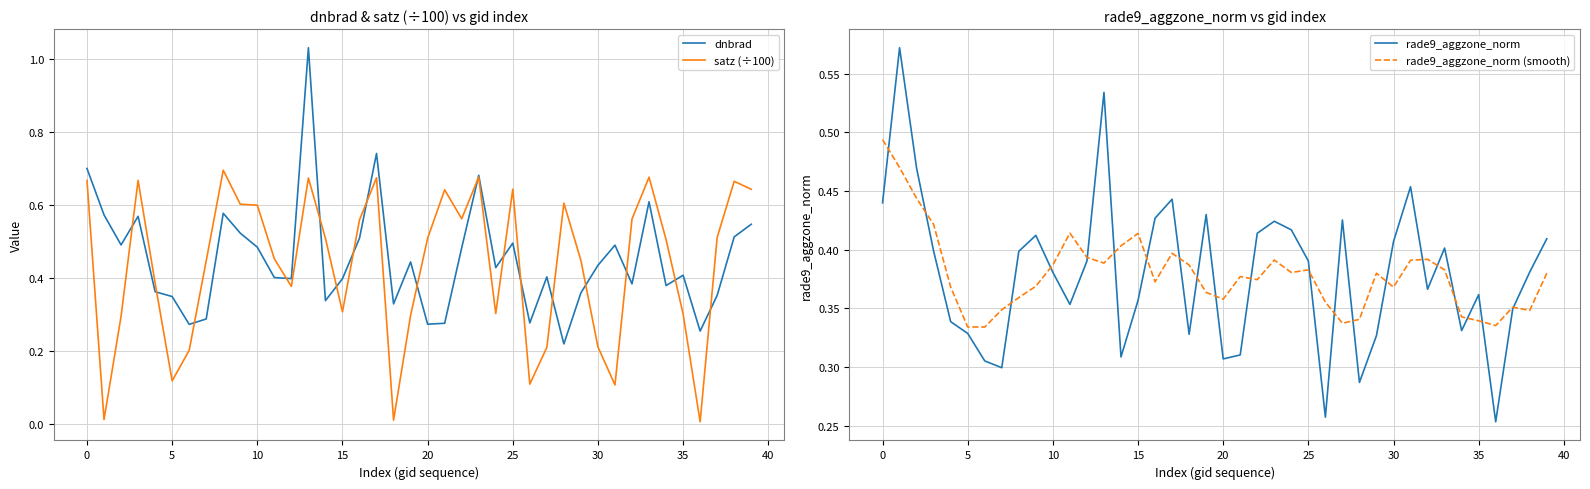

What is the sum of the satz (÷100) values at 19 and 34?

0.8